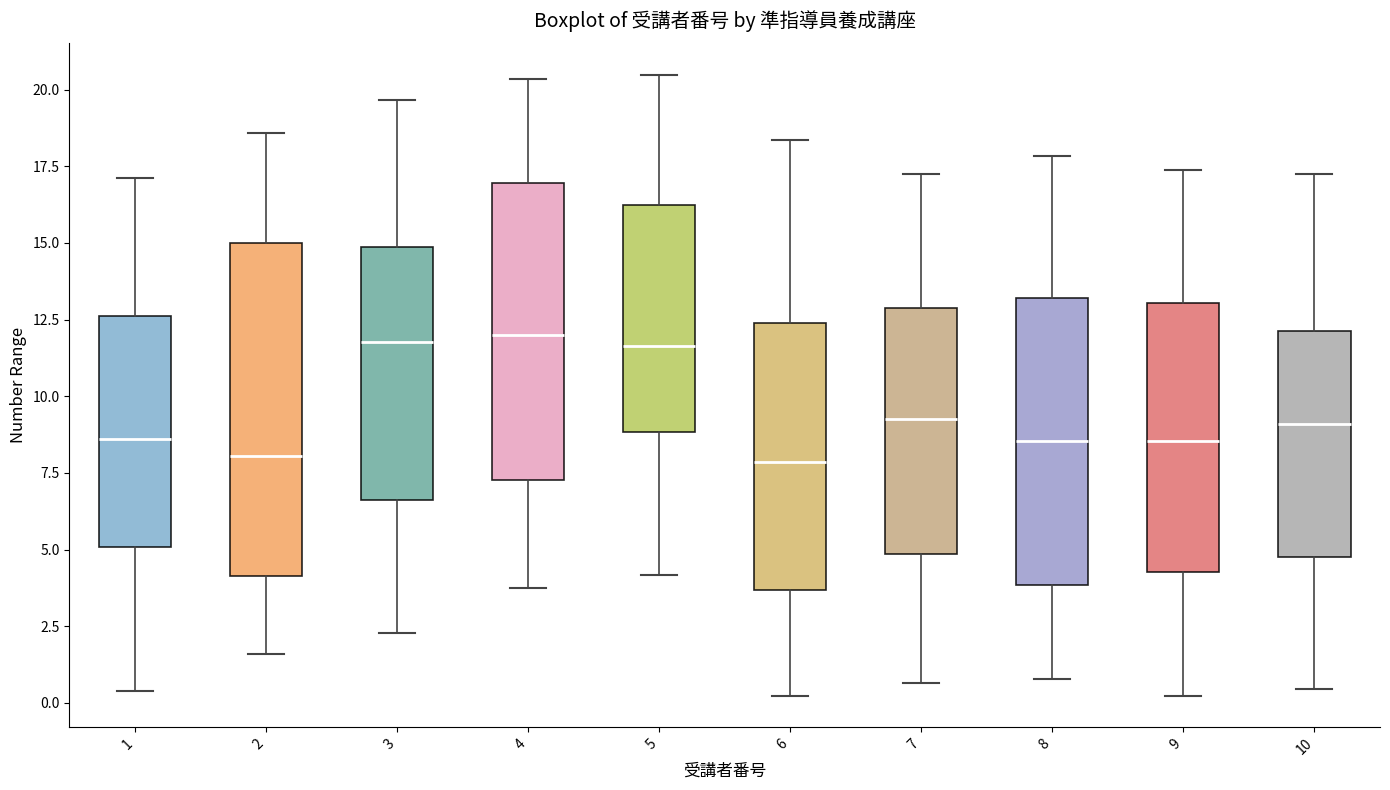

Where does the upper whisker of the box at x = 1 end on the y-axis? The values are not printed on the chart, so give them approximately, as read against the axis.

17.0